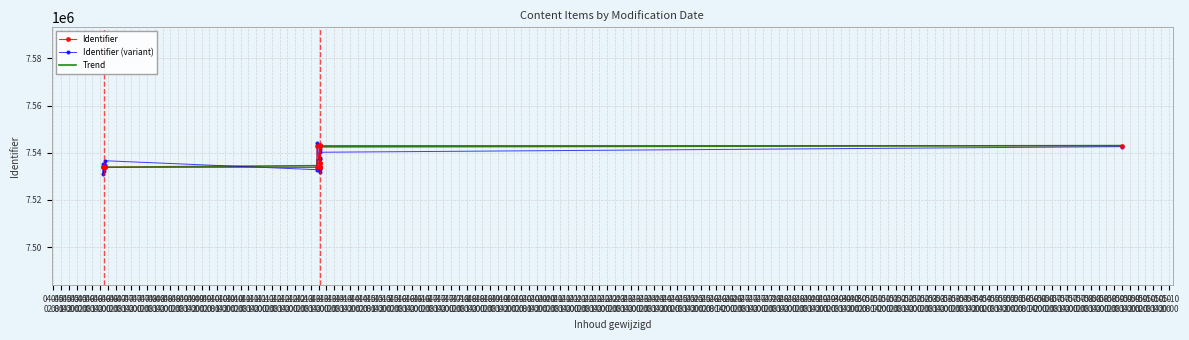

What is the sum of all Identifier (variant) values?

128122404